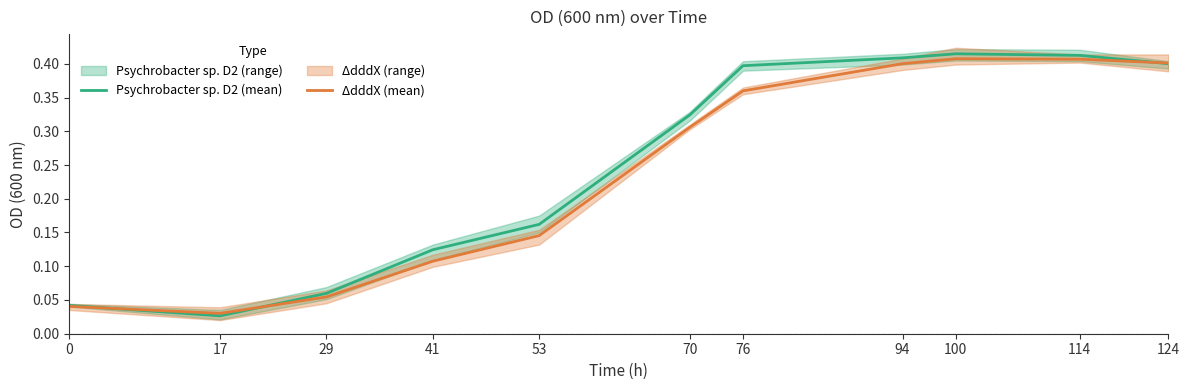

What is the value of the ΔdddX (mean) point at the 6th from the left?

0.3